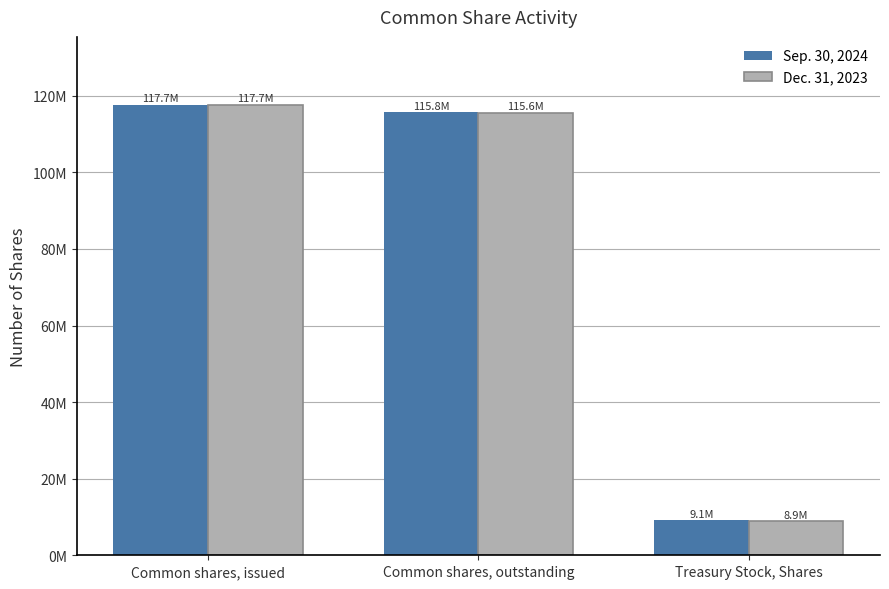

What is the maximum value for Dec. 31, 2023?

117737712